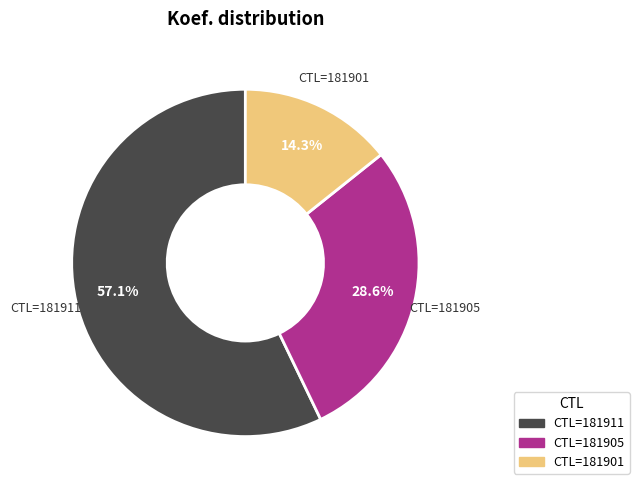

Is there a majority slice in this chart?

Yes